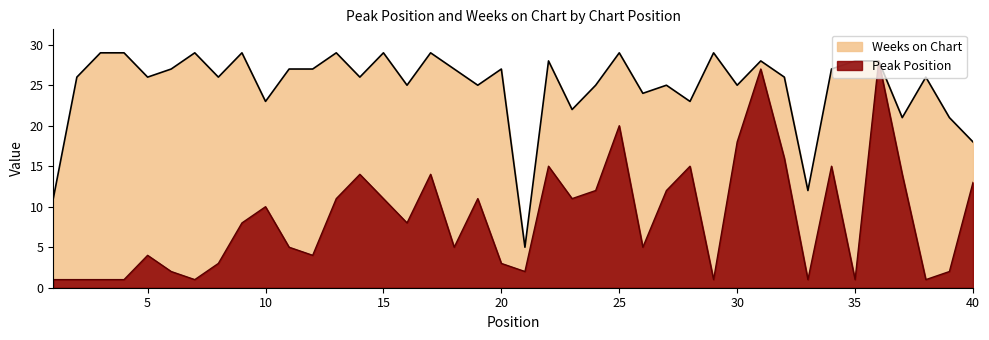

What is the sum of the Peak Position values at 18 and 37?

19